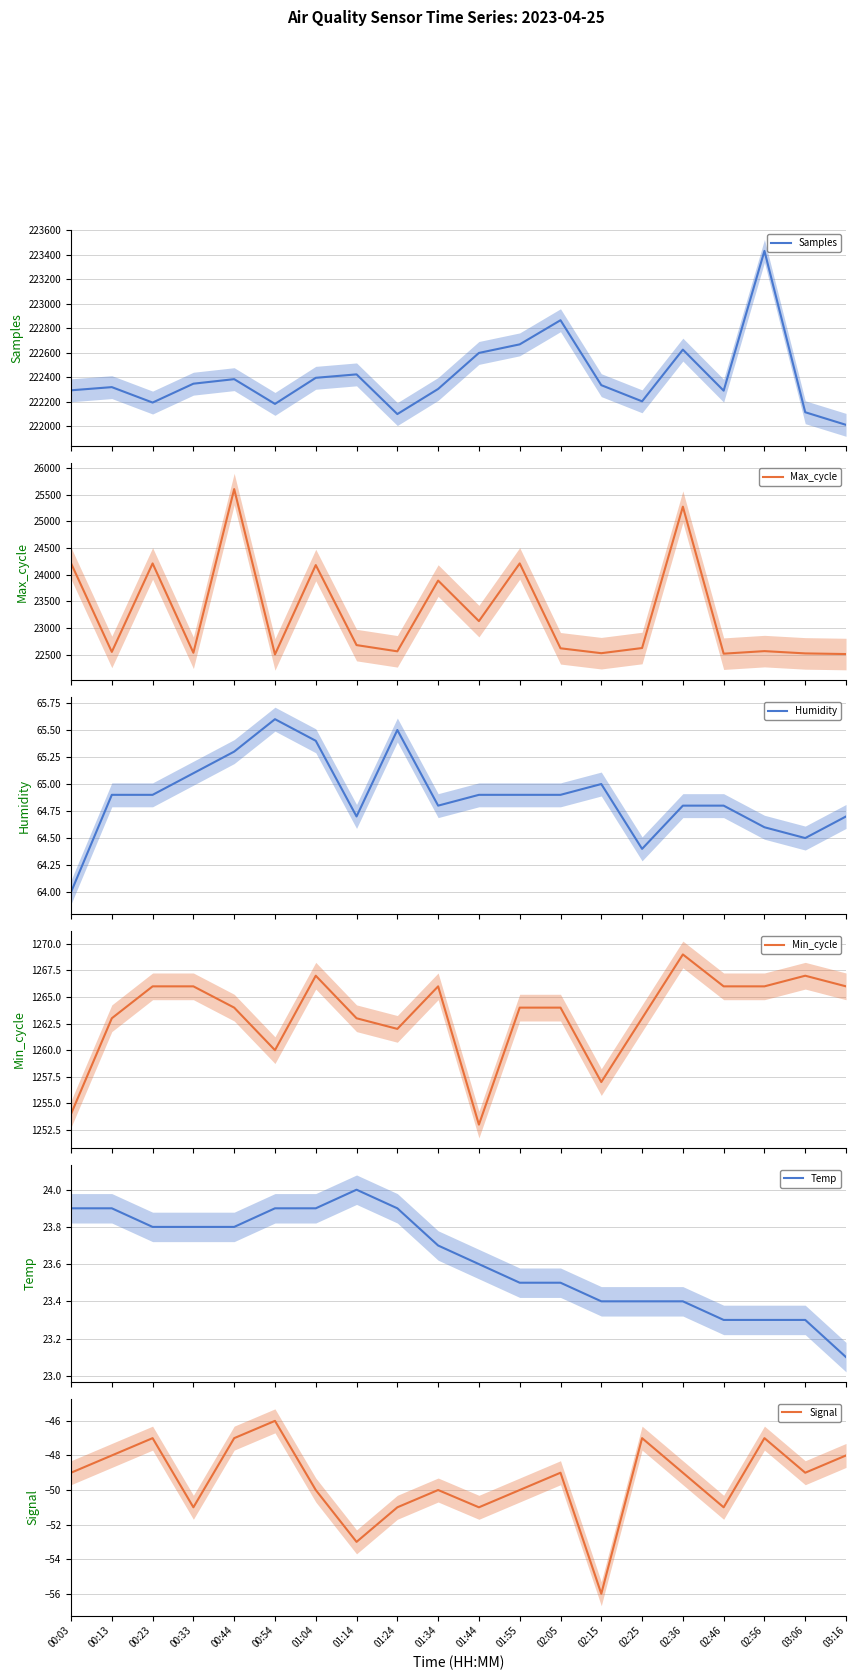

True or false: Min_cycle and Signal intersect in this chart.

False